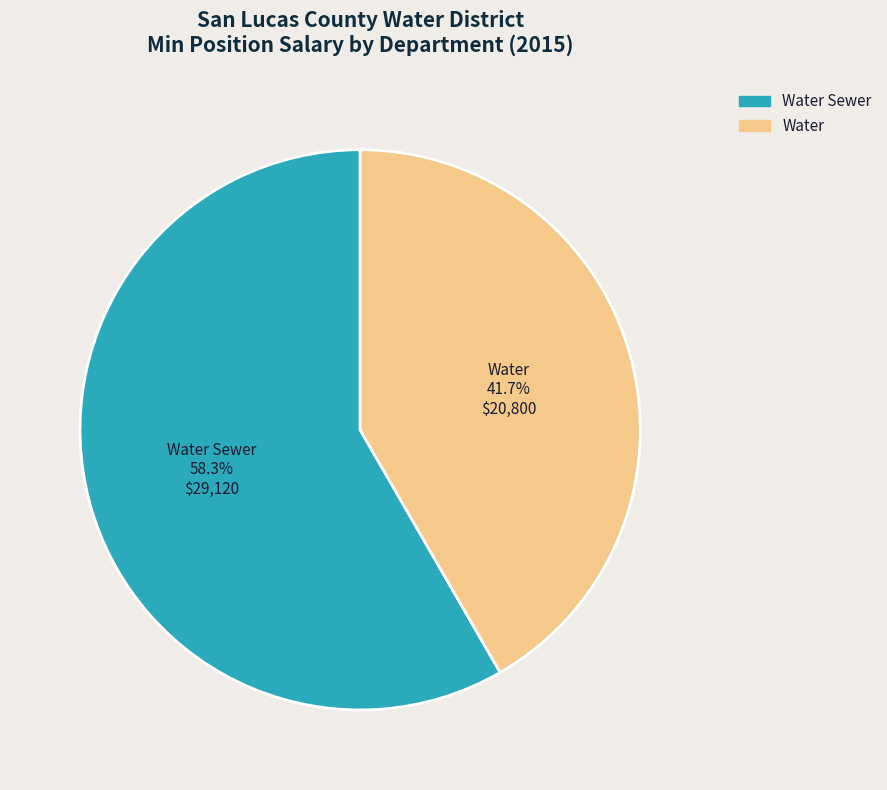

Which slice is the smallest?

Water